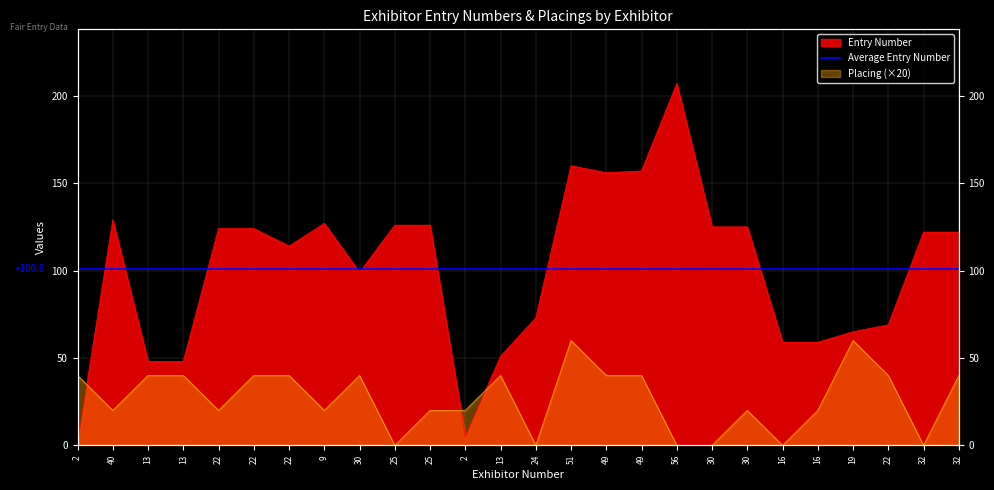

Rank the categories by Entry Number value from lowest to highest.

2, 2, 13, 13, 13, 16, 16, 19, 22, 24, 30, 22, 32, 32, 22, 22, 30, 30, 25, 25, 9, 40, 49, 49, 51, 56